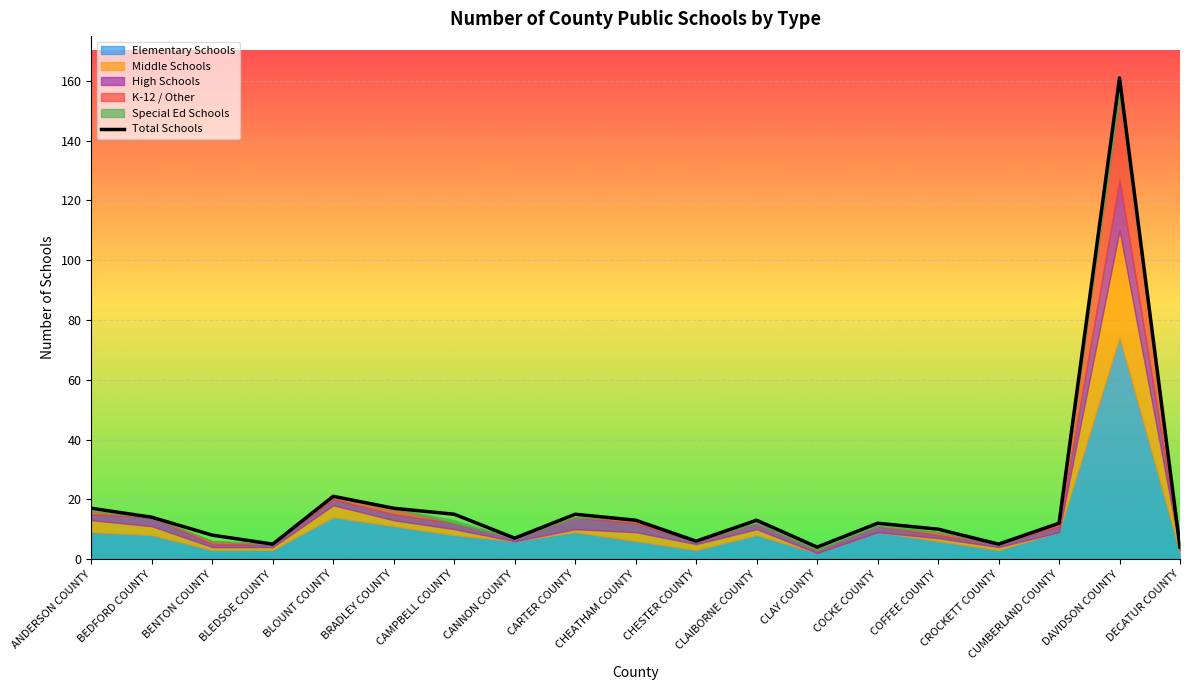

True or false: Total Schools has a value of 30 at ANDERSON COUNTY.

False